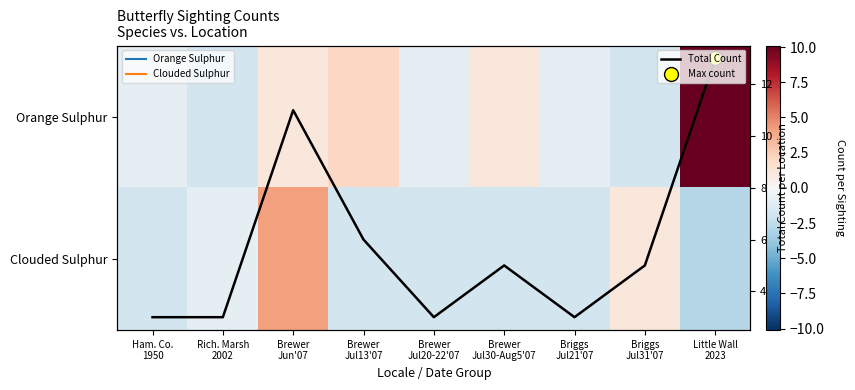

At how many categories does at least one series exceed 8?

2